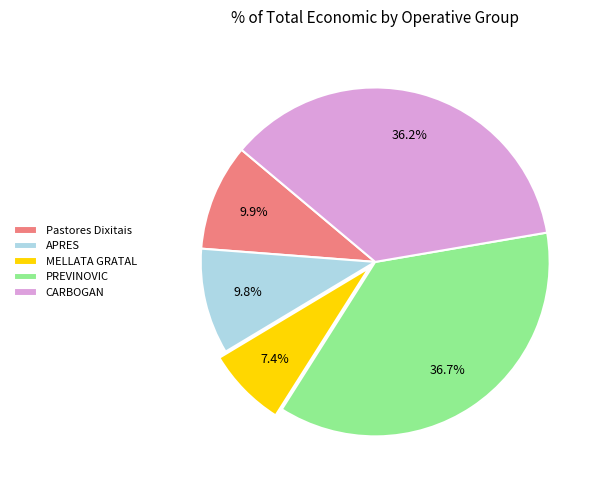

True or false: PREVINOVIC accounts for 42% of the total.

False